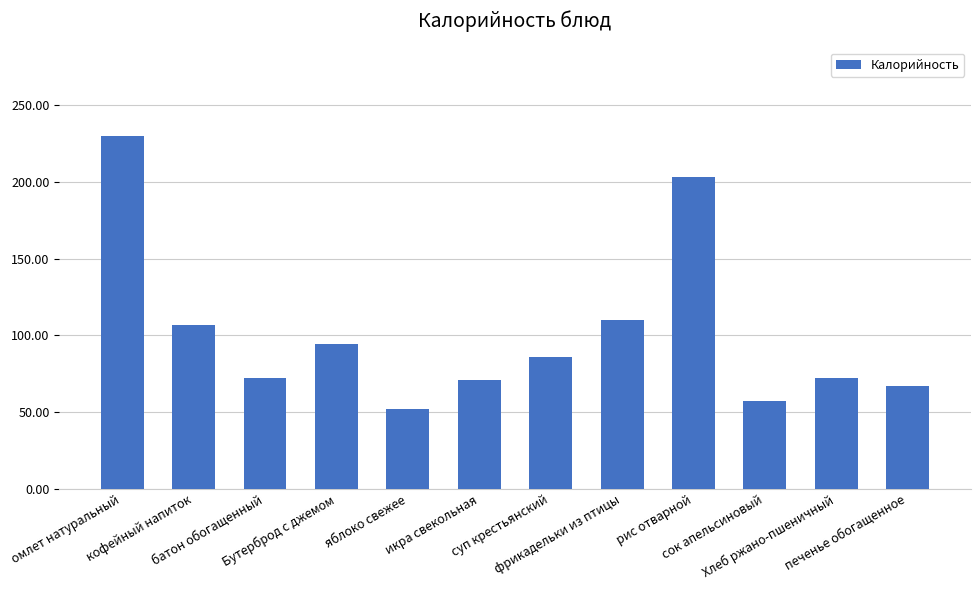

The chart shows a value of 98 at батон обогащенный. True or false?

False